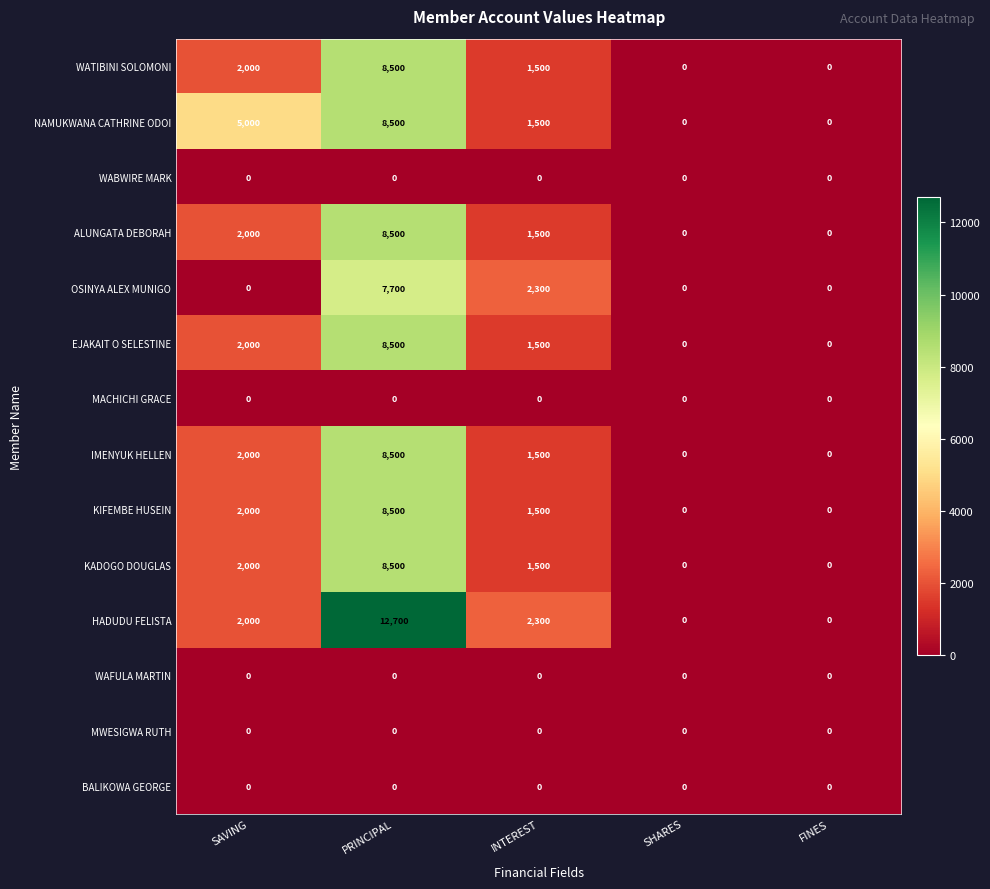

How many values in KIFEMBE HUSEIN are above zero?

3